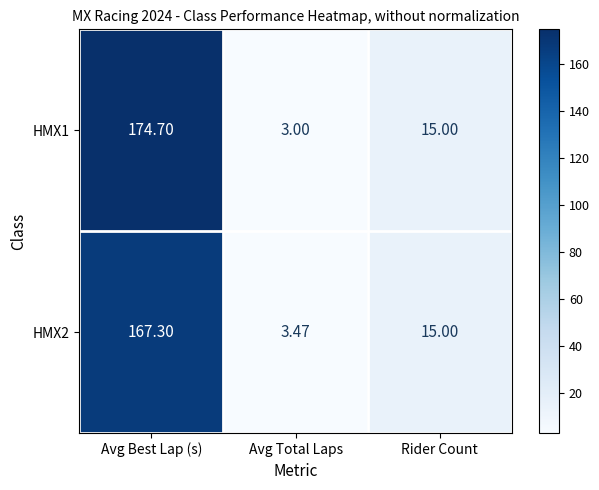

Which category has the highest value across all series?

Avg Best Lap (s)